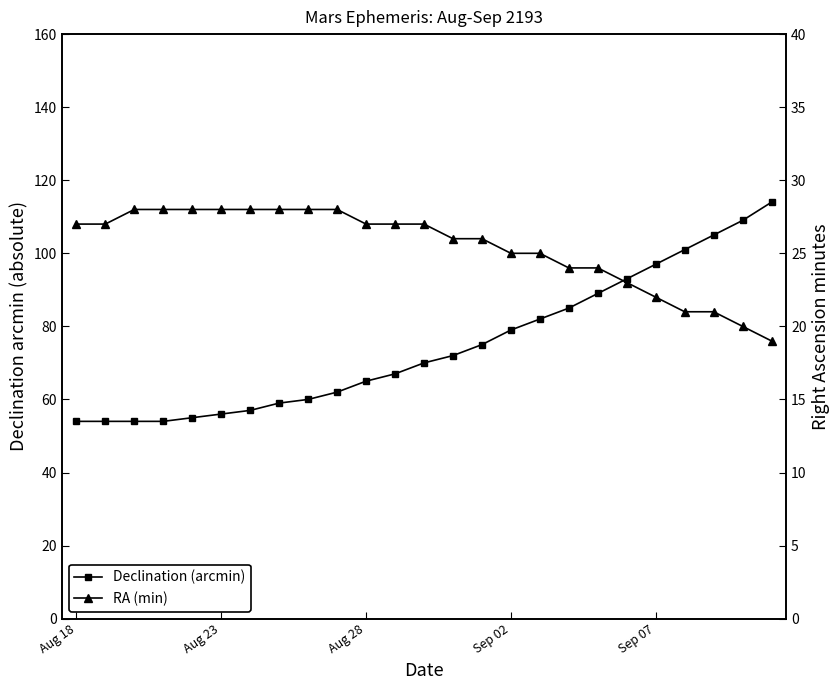

At Sep 02, list the series in order from smallest to largest.

RA (min), Declination (arcmin)